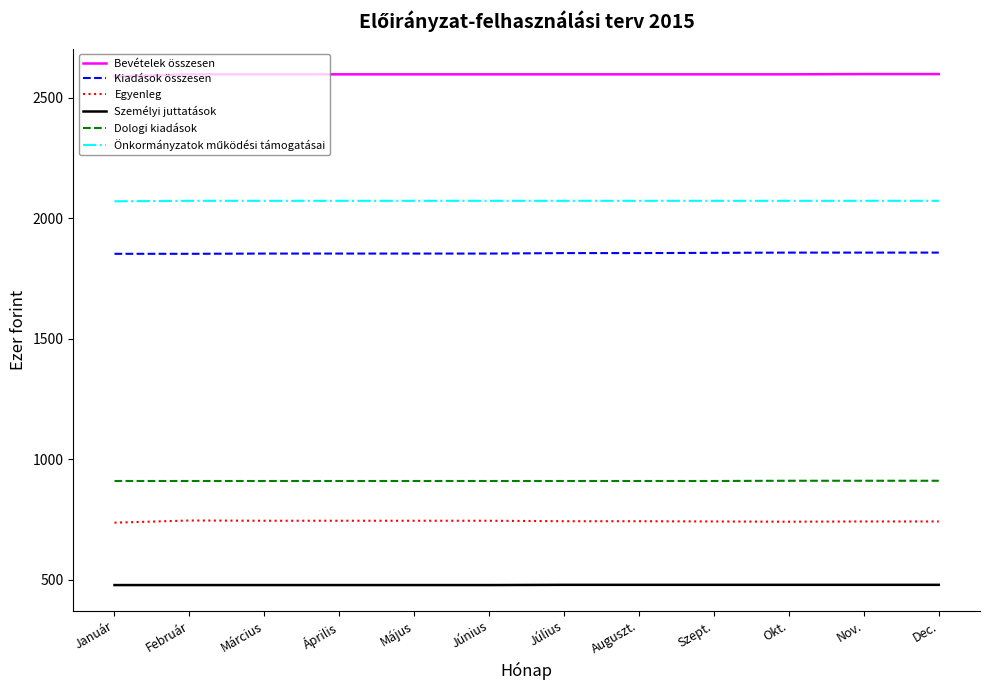

The value of Kiadások összesen at Március is 2912. True or false?

False